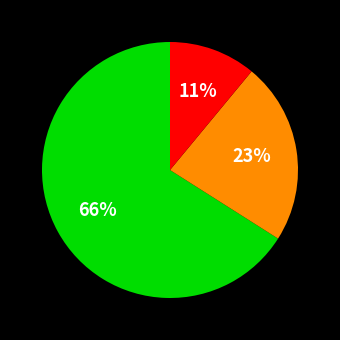

Is there any slice that represents more than half of the pie?

Yes